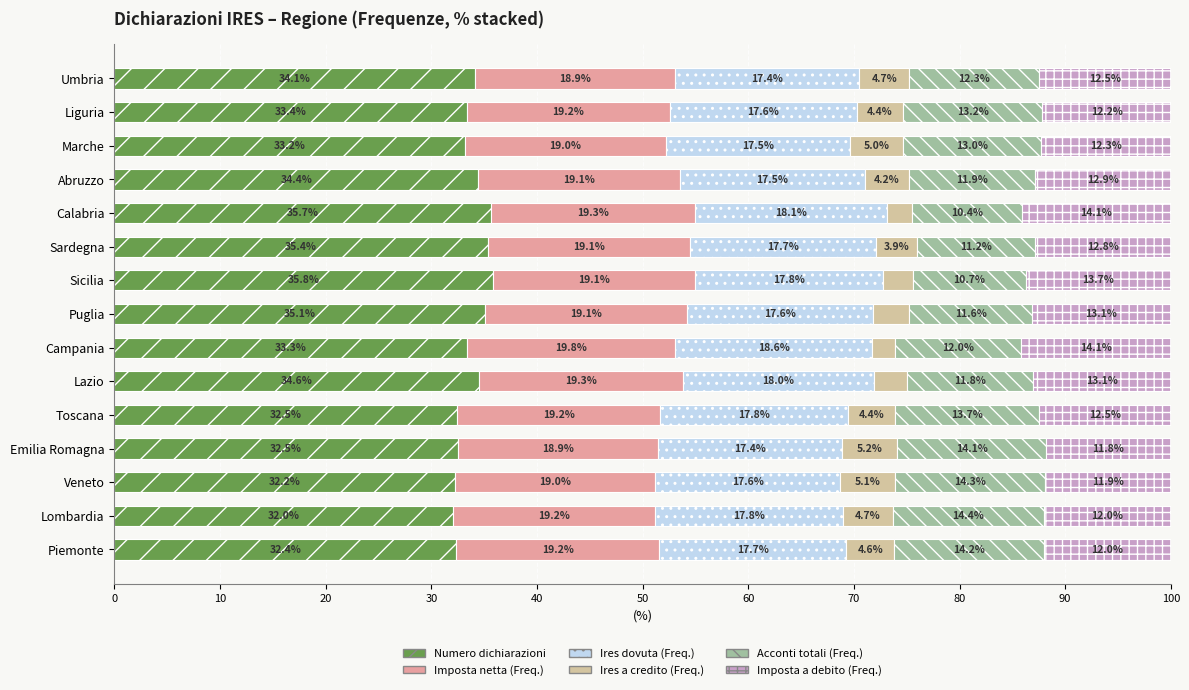

How many data points does each series have?

15